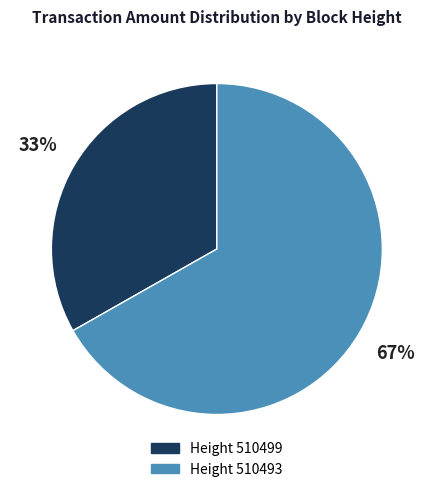

Which slice is the largest?

Height 510493